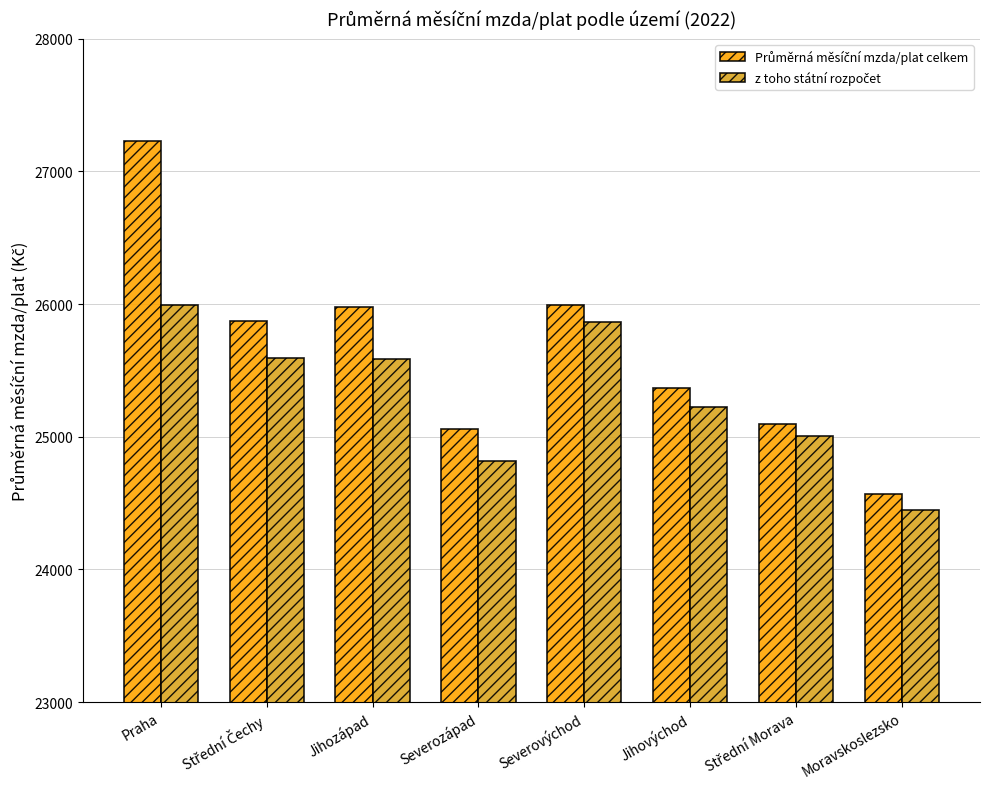

What is the minimum value shown in the chart?

24450.6